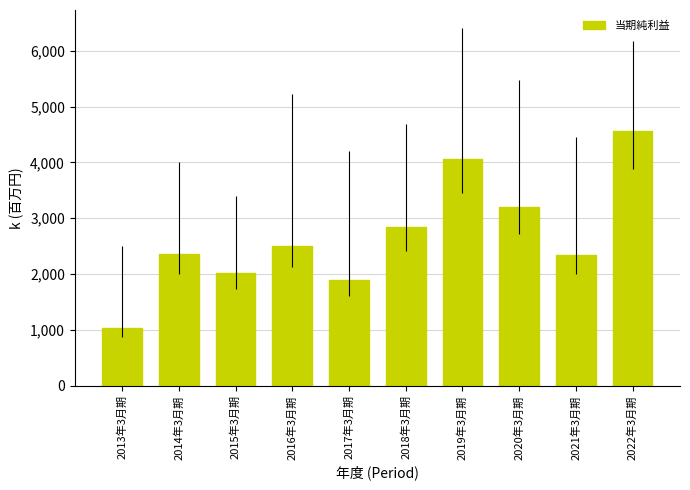

What is the sum of all values?

26815